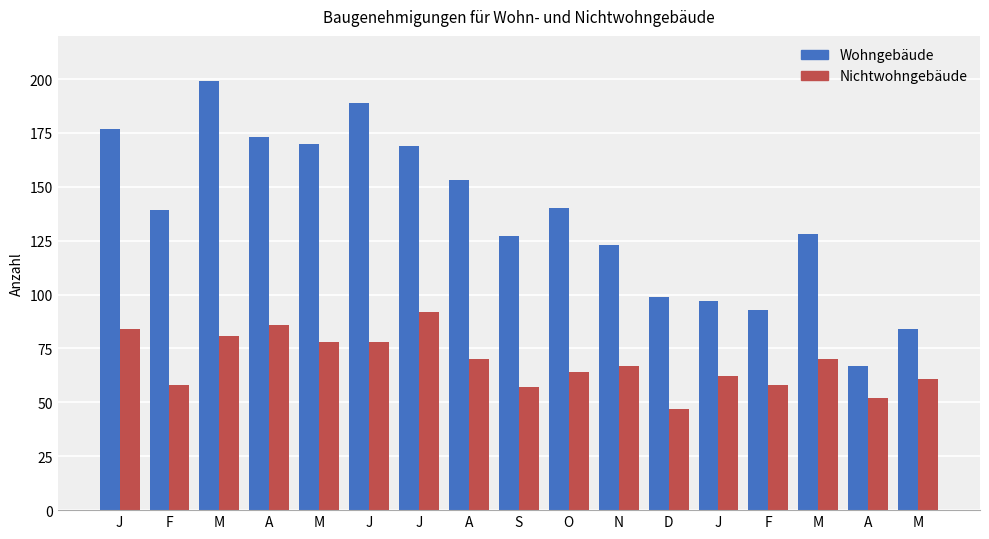

What are all the series names shown in the legend?

Wohngebäude, Nichtwohngebäude